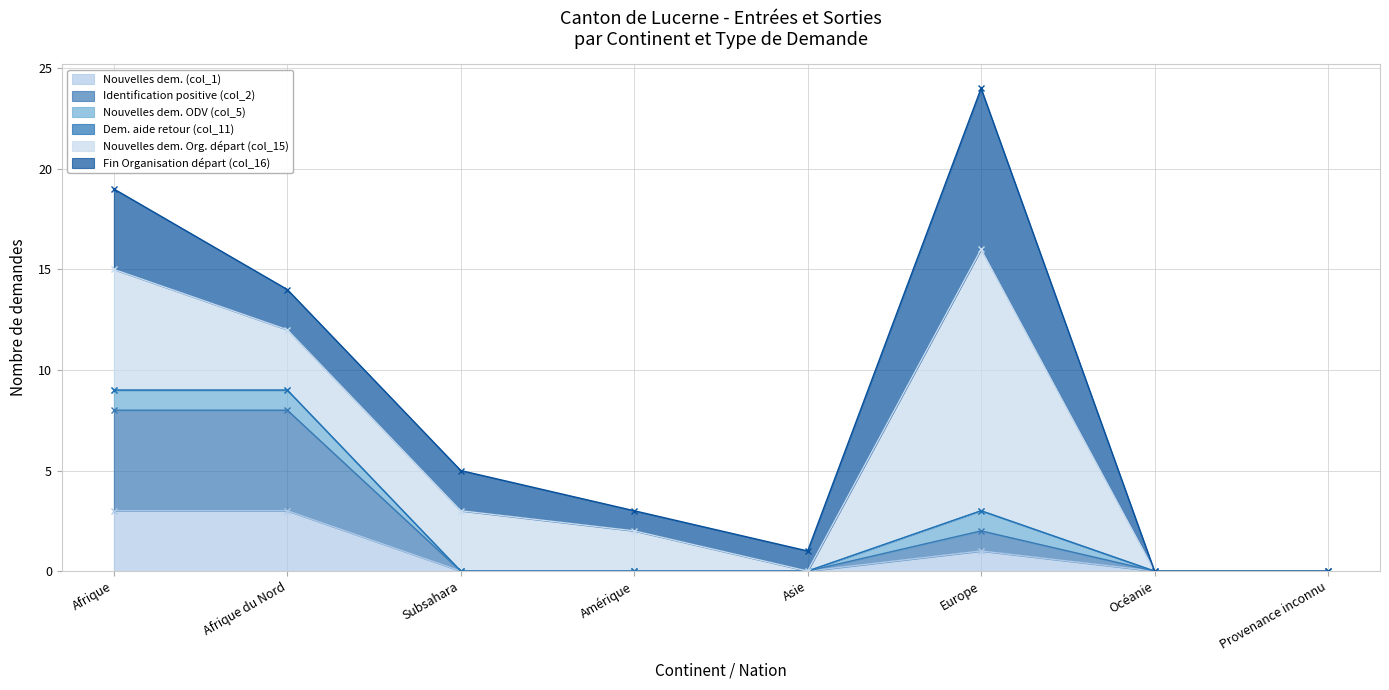

Reading left to right, list all the values displayed in this chart.

Nouvelles dem. (col_1): 3	3	0	0	0	1	0	0
Identification positive (col_2): 5	5	0	0	0	1	0	0
Nouvelles dem. ODV (col_5): 1	1	0	0	0	1	0	0
Dem. aide retour (col_11): 0	0	0	0	0	0	0	0
Nouvelles dem. Org. départ (col_15): 6	3	3	2	0	13	0	0
Fin Organisation départ (col_16): 4	2	2	1	1	8	0	0